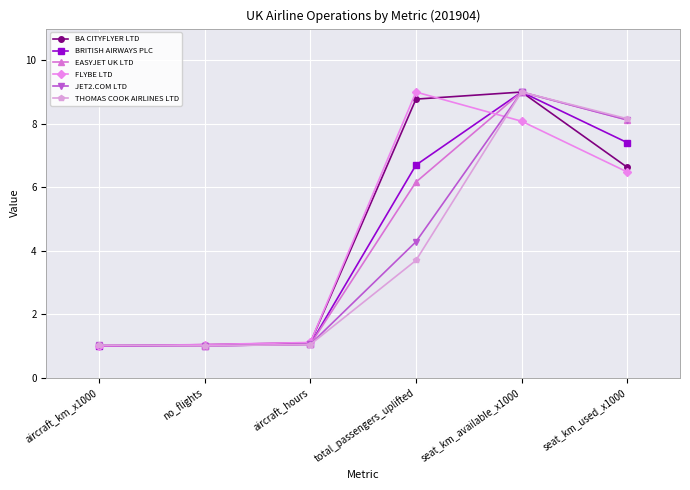

What is the highest value of the BRITISH AIRWAYS PLC series?

9.0